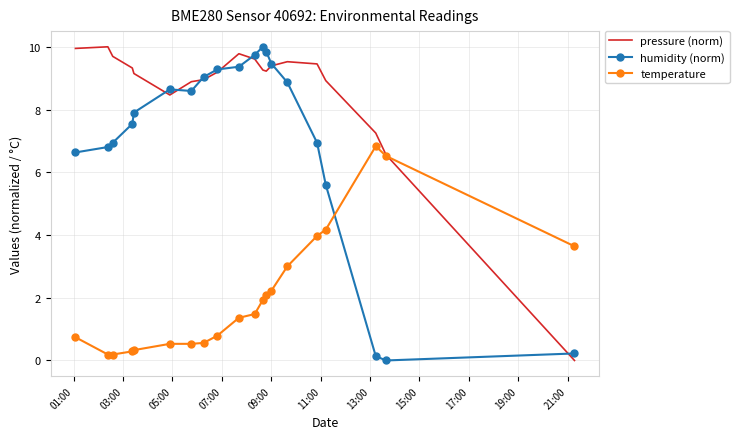

What is the maximum value for pressure (norm)?

10.0